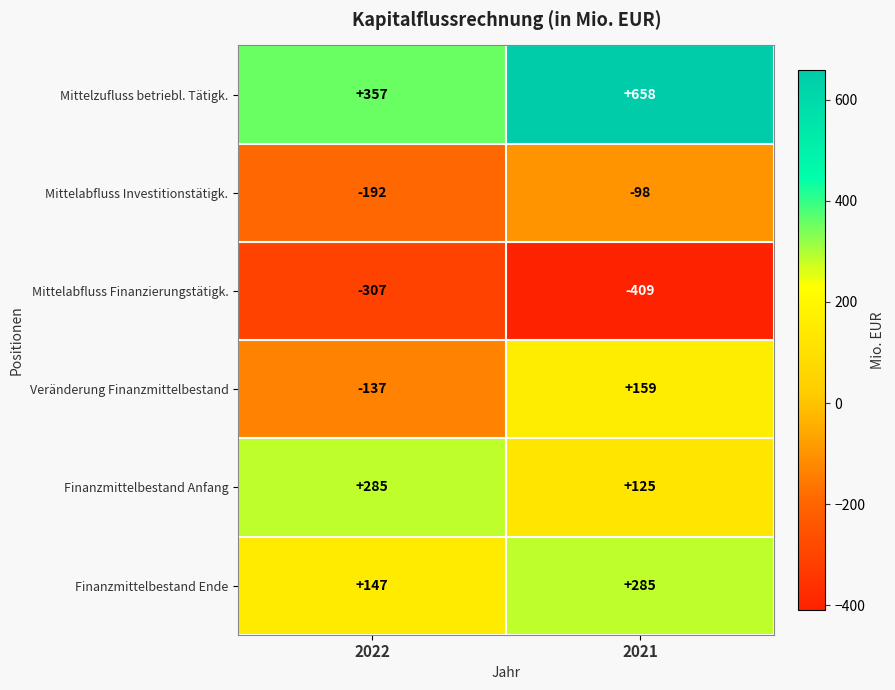

What is the difference between the Mittelabfluss Finanzierungstätigk. values at 2021 and 2022?

102